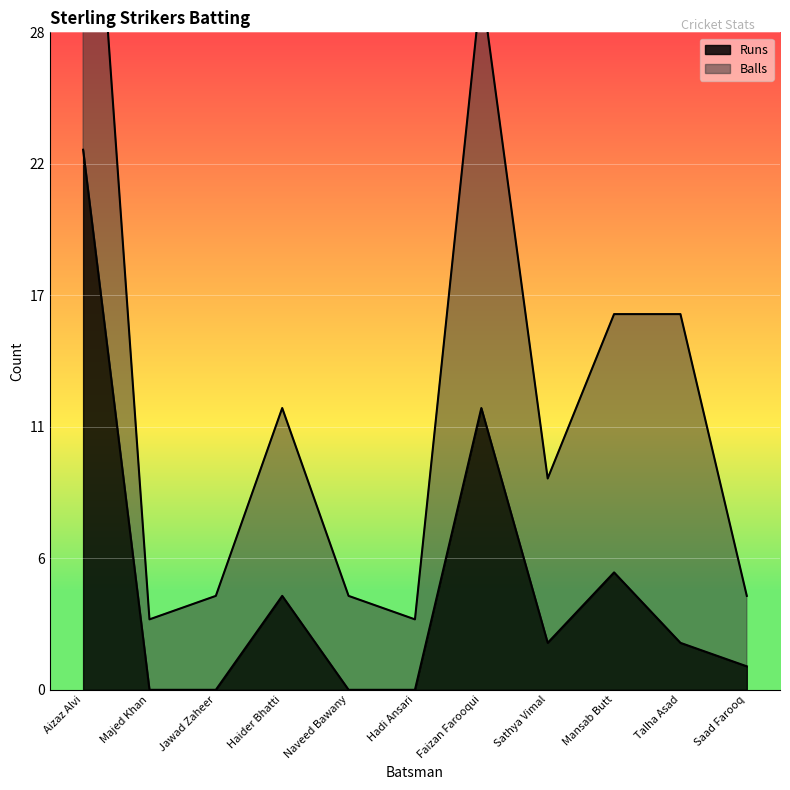

What is the change in value from Aizaz Alvi to Talha Asad?

-21